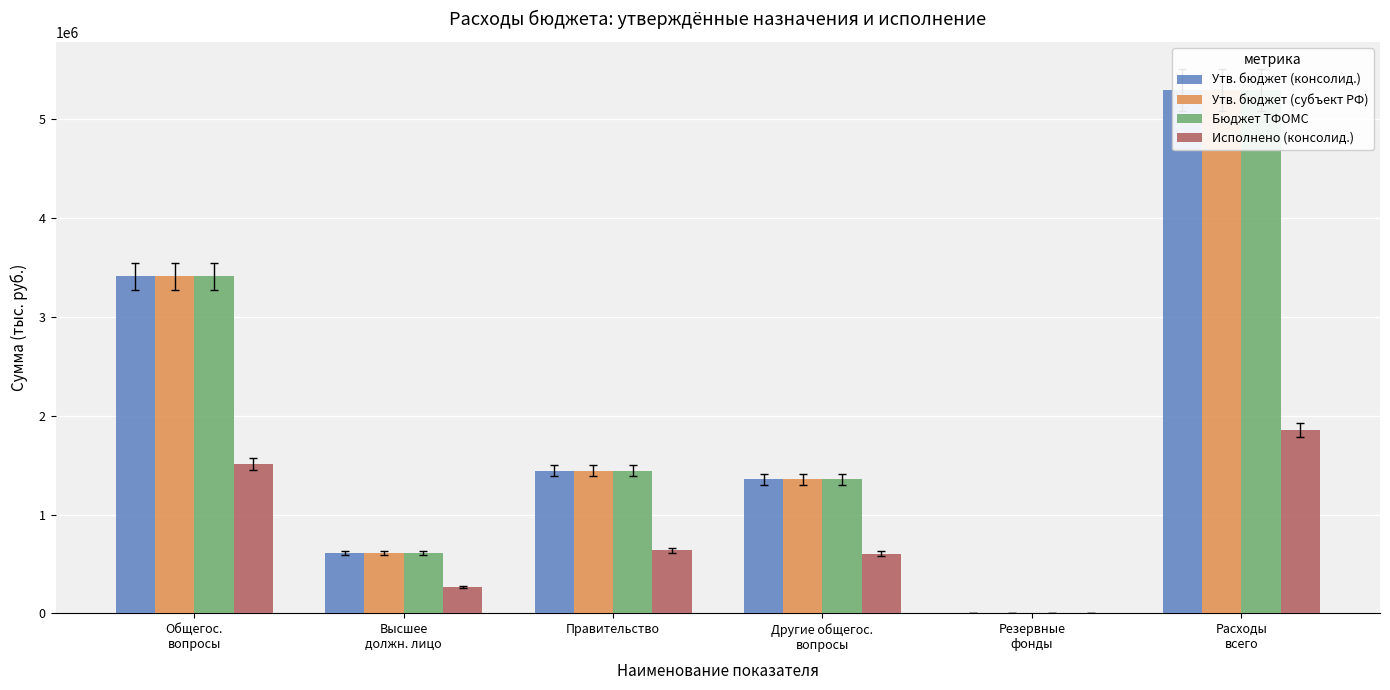

Rank the series by their maximum value, from highest to lowest.

Утв. бюджет (консолид.), Утв. бюджет (субъект РФ), Бюджет ТФОМС, Исполнено (консолид.)